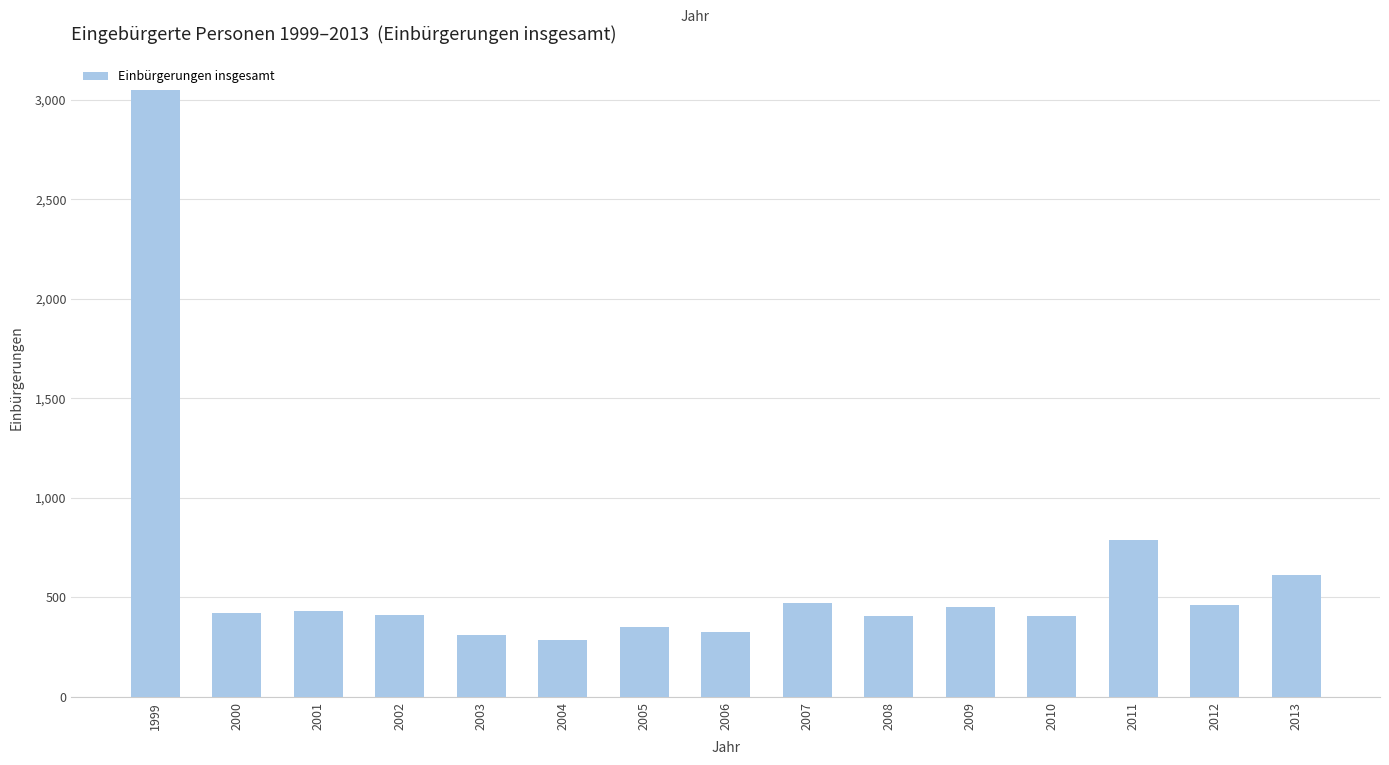

What is the change in value from 2005 to 2011?

+436